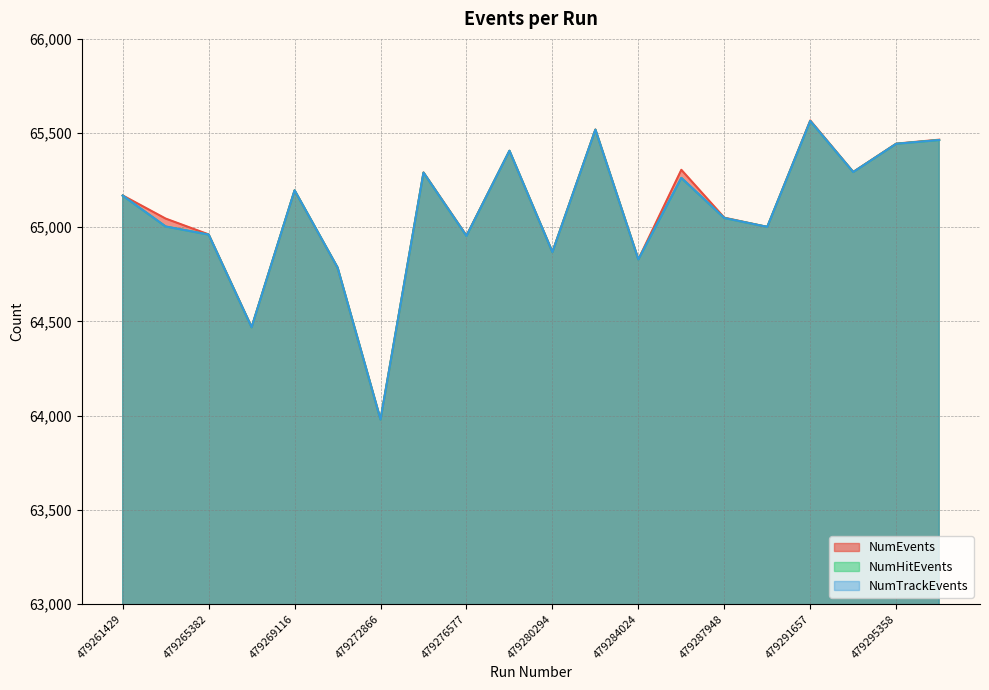

Where is the first local minimum for NumHitEvents?

479267247